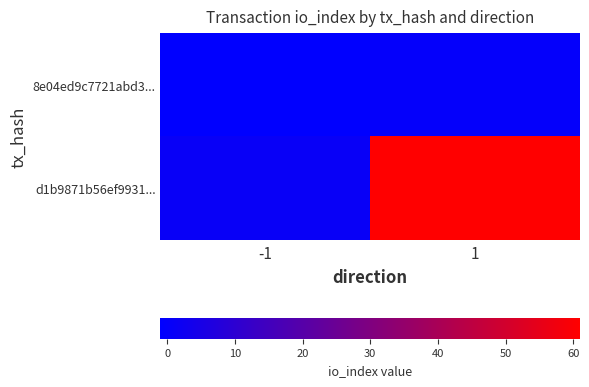

Between -1 and 1, which is larger?

1